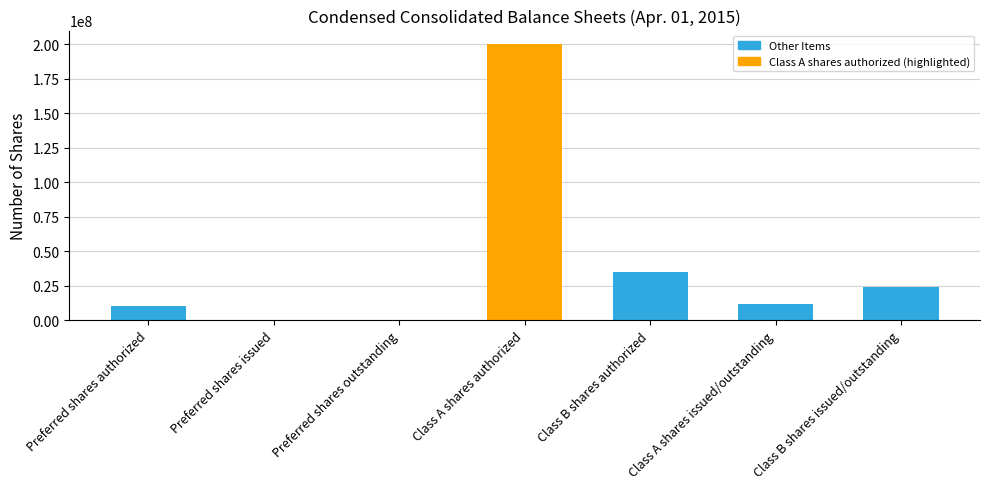

Reading left to right, list all the values displayed in this chart.

Preferred shares authorized=10000000	Preferred shares issued=0	Preferred shares outstanding=0	Class A shares authorized=200000000	Class B shares authorized=35000000	Class A shares issued/outstanding=12058147	Class B shares issued/outstanding=24191853